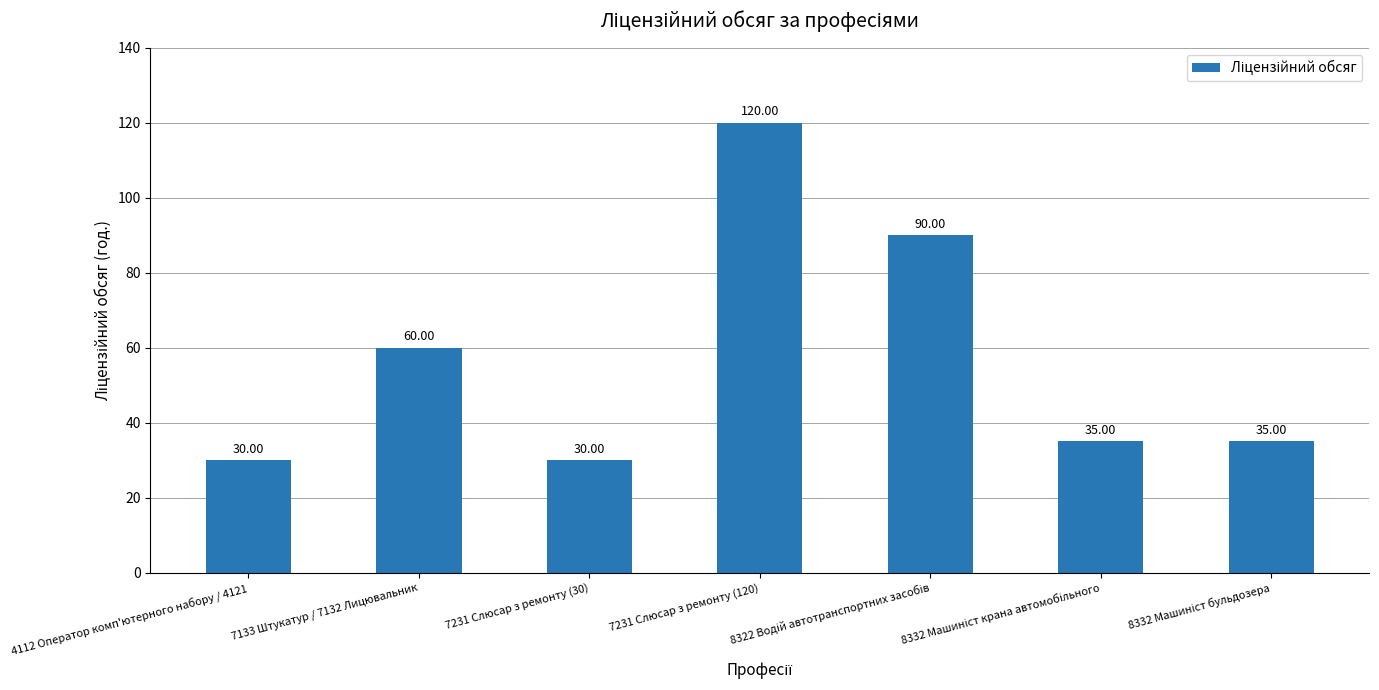

What is the difference between the maximum and minimum values?

90